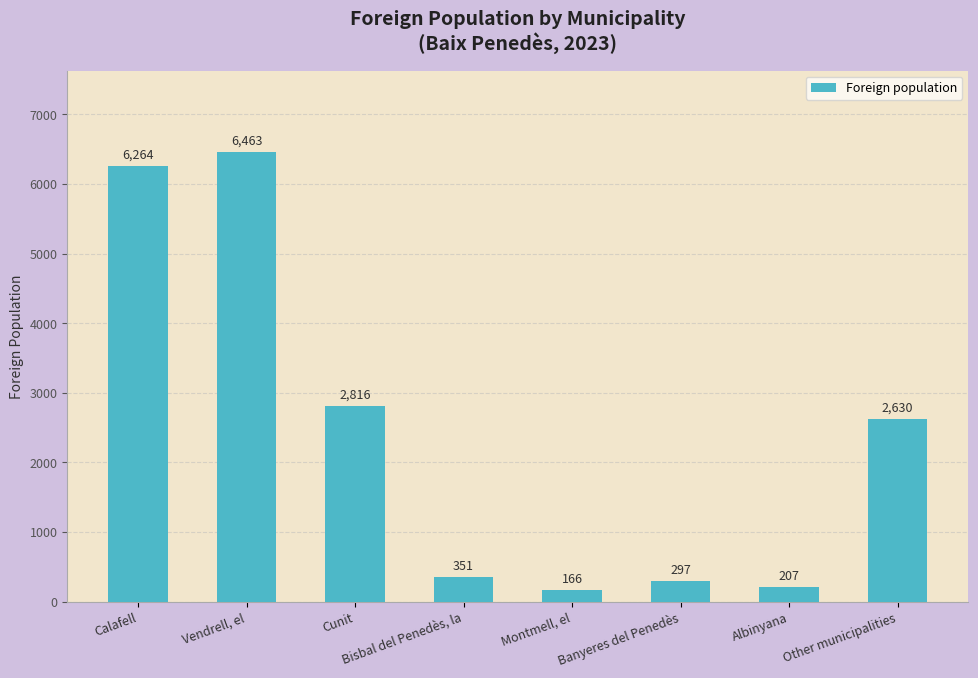

Where does the data first go above 2630?

Calafell